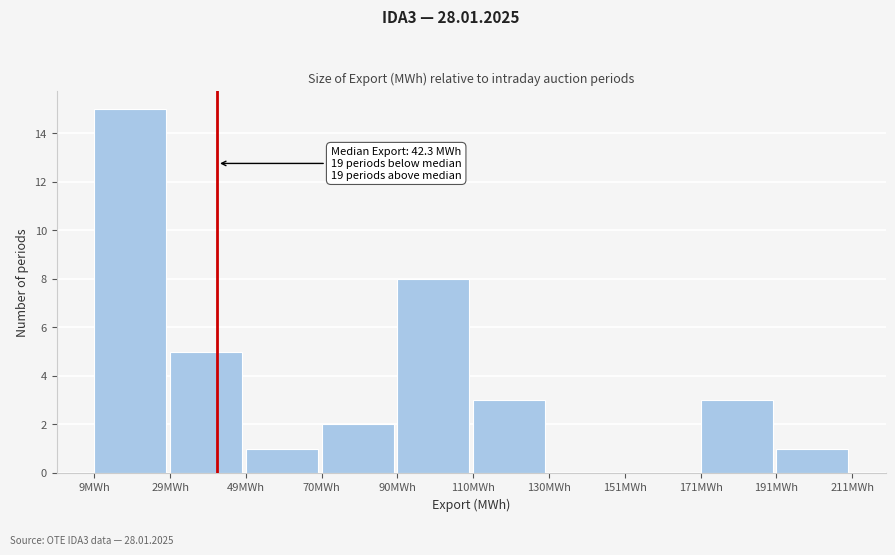

Over which range of the x-axis is the bar tallest?

10 to 30